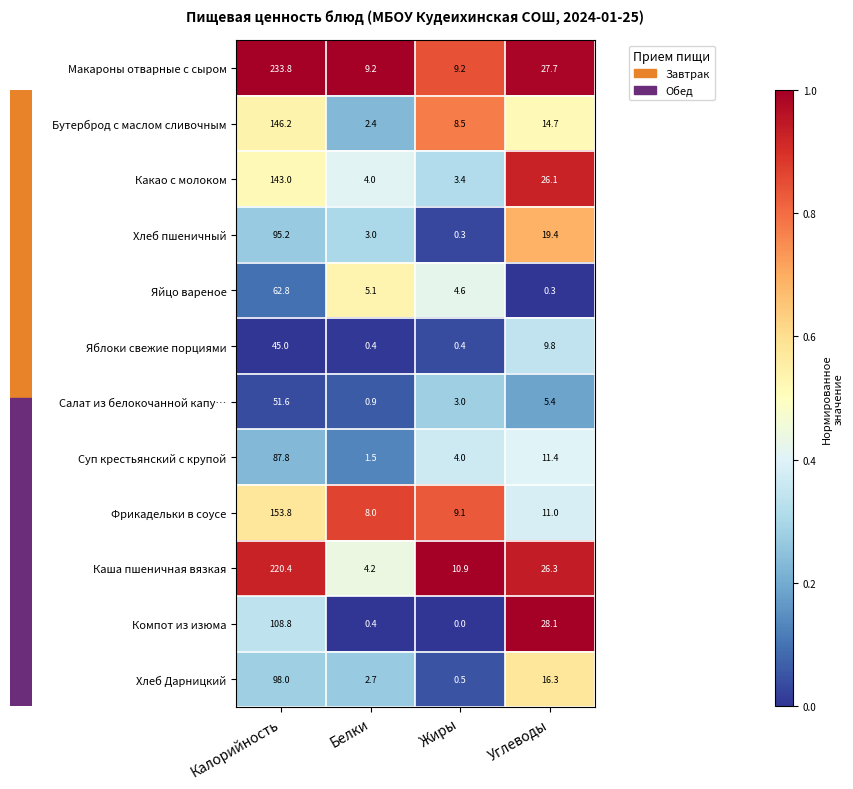

The value of Макароны отварные с сыром at Белки is 4.2. True or false?

False